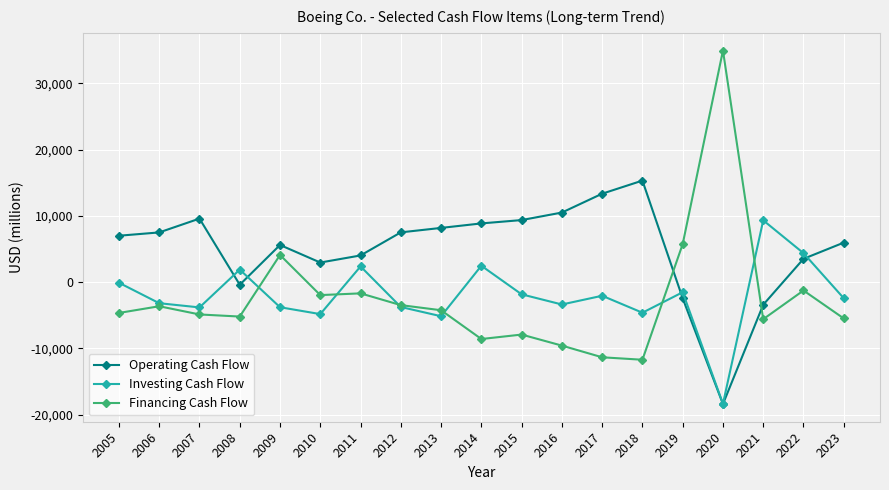

What is the value of the Investing Cash Flow point at the 16th from the left?

-18366